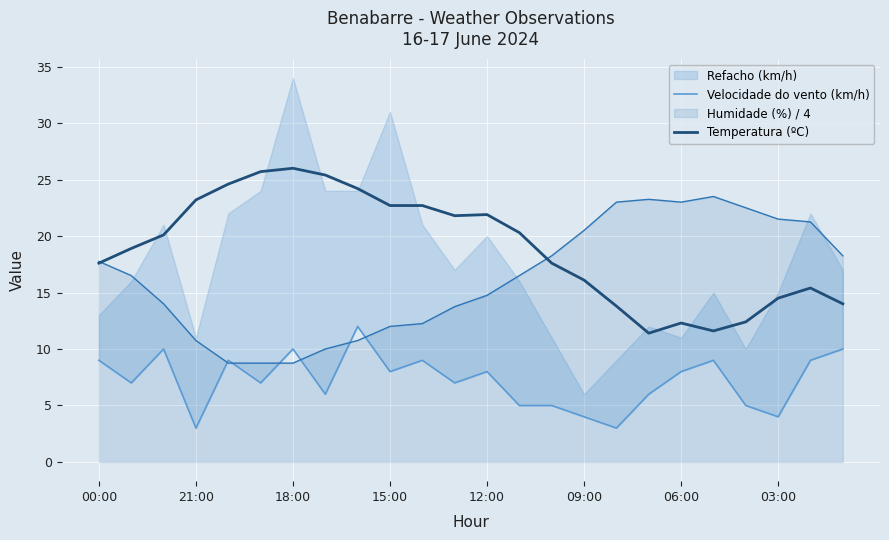

Which series has the largest total across all categories?

Temperatura (ºC)